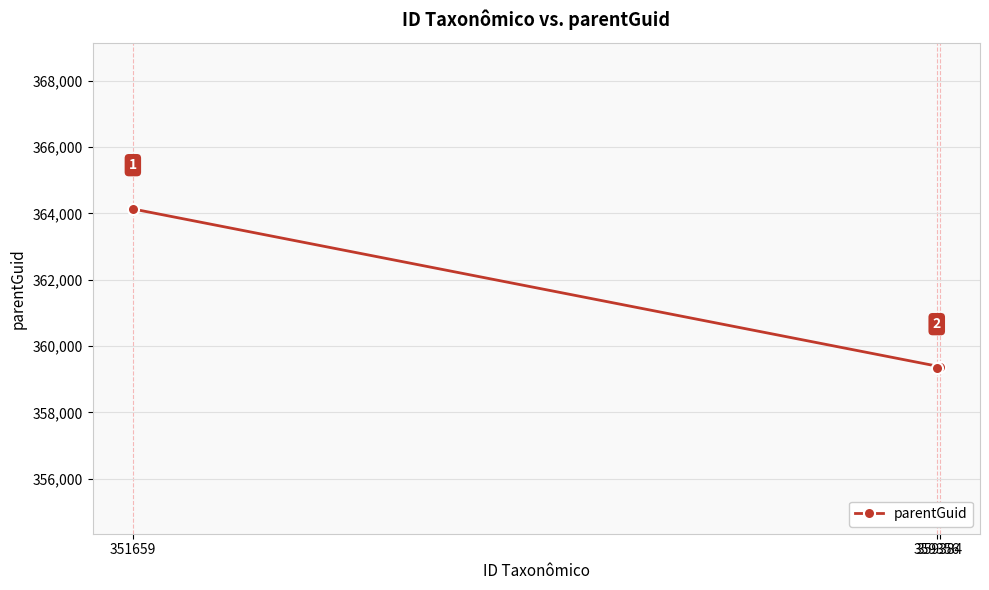

What is the sum of all values?

1082860